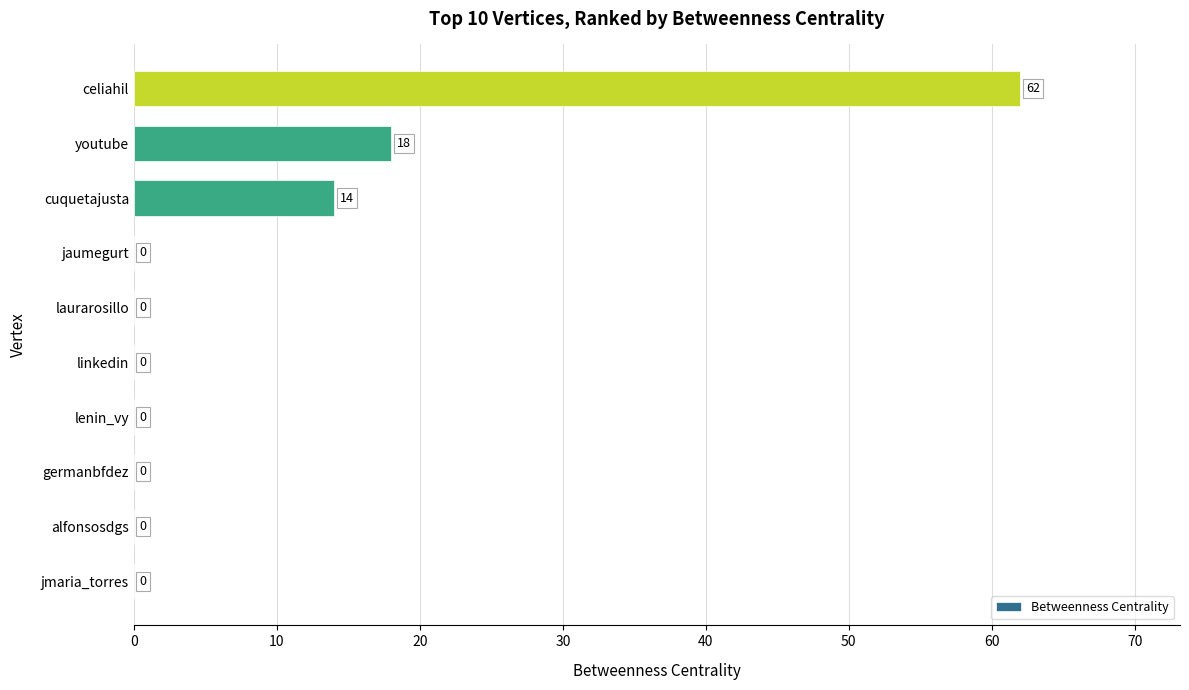

Are the bars horizontal?

Yes